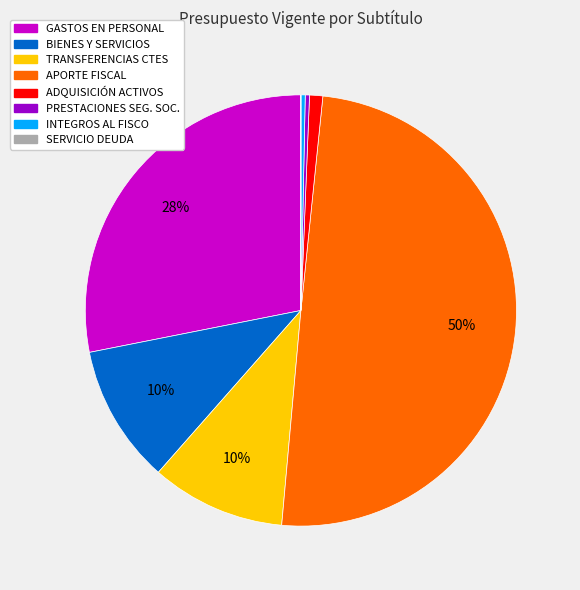

Which slice is the largest?

APORTE FISCAL